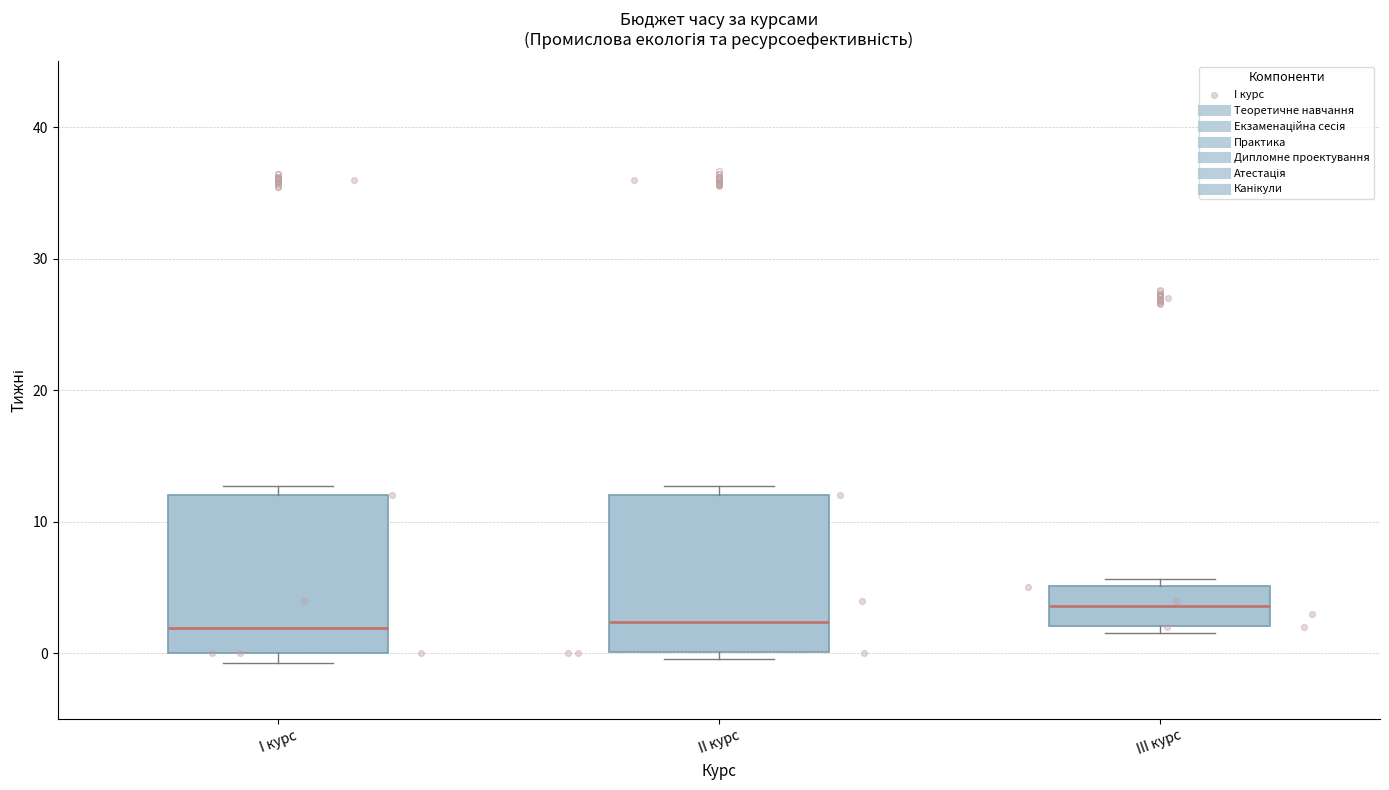

Where is the lower edge of the box for II курс on the y-axis? The values are not printed on the chart, so give them approximately, as read against the axis.

0